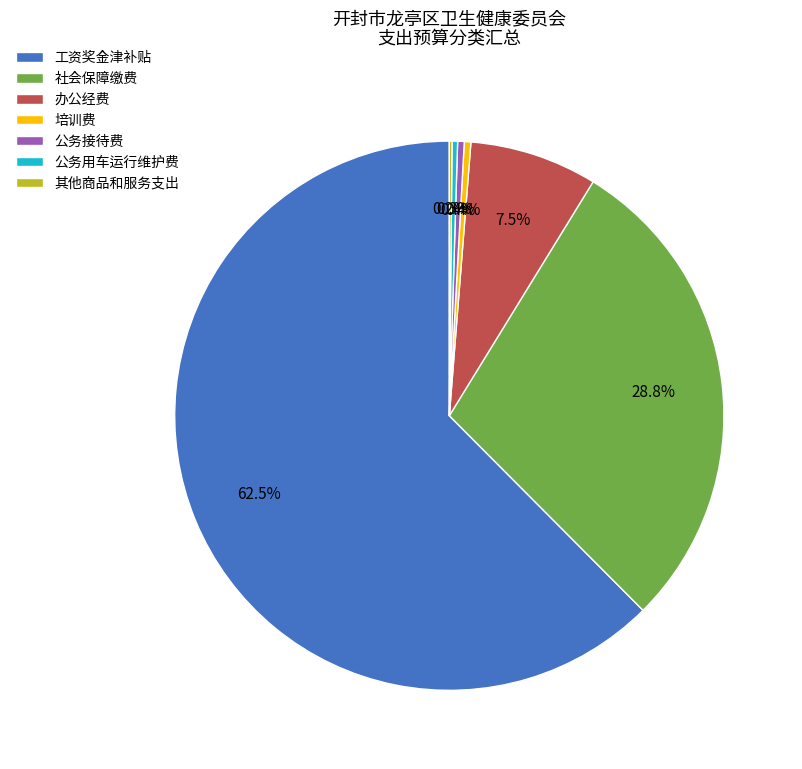

Between 办公经费 and 社会保障缴费, which is larger?

社会保障缴费